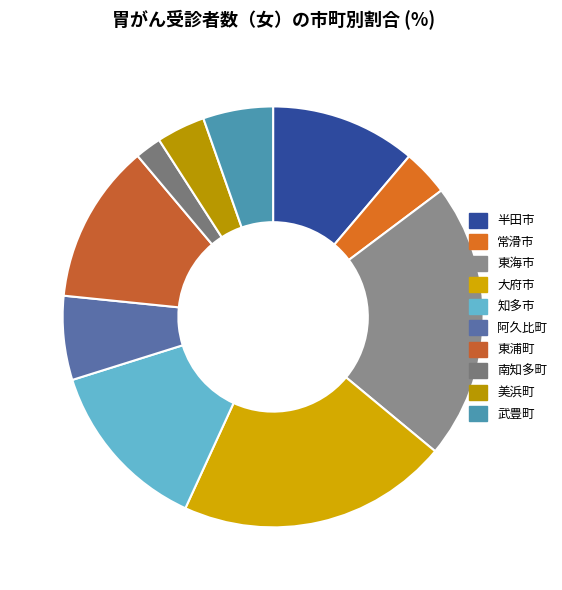

Do 武豊町 and 南知多町 together represent more than half of the pie?

No